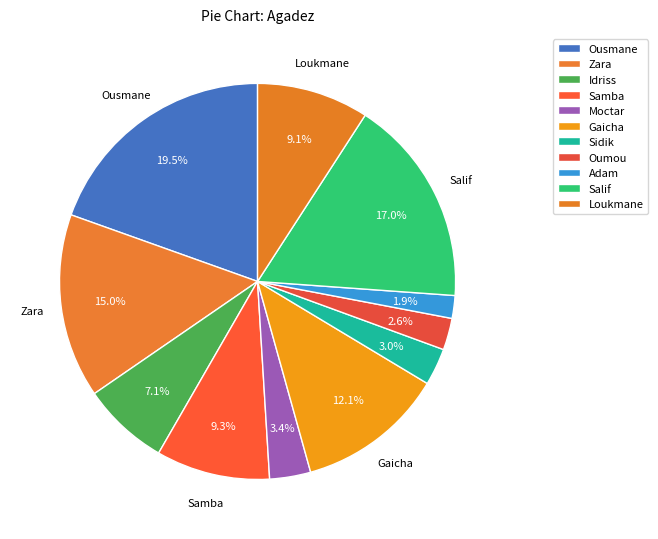

Which slice is the smallest?

Adam